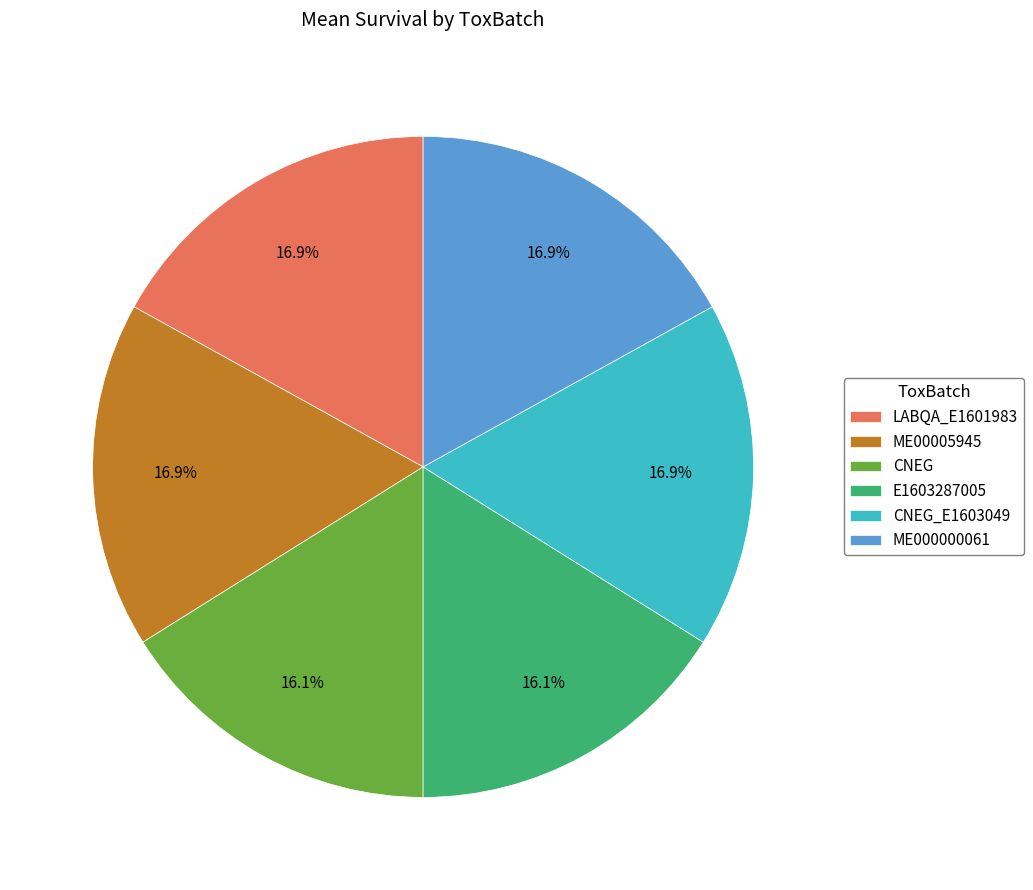

Combined, what portion of the pie is ME00005945 and CNEG?

33.1%